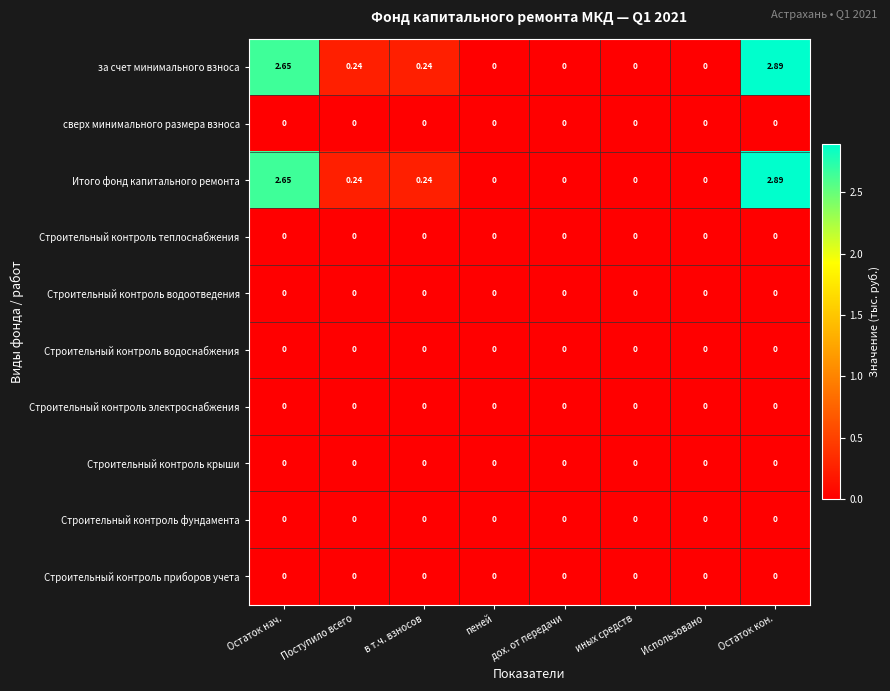

At which category does the chart reach its peak across all series?

Остаток кон.